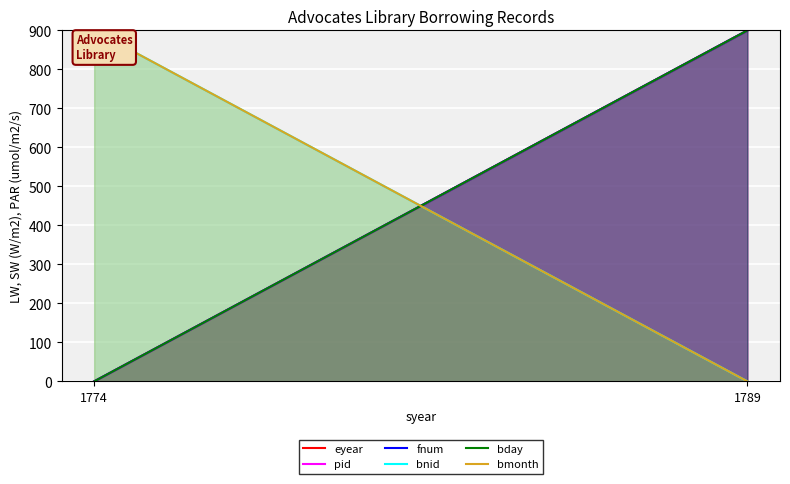

Count the number of categories in the chart.

2